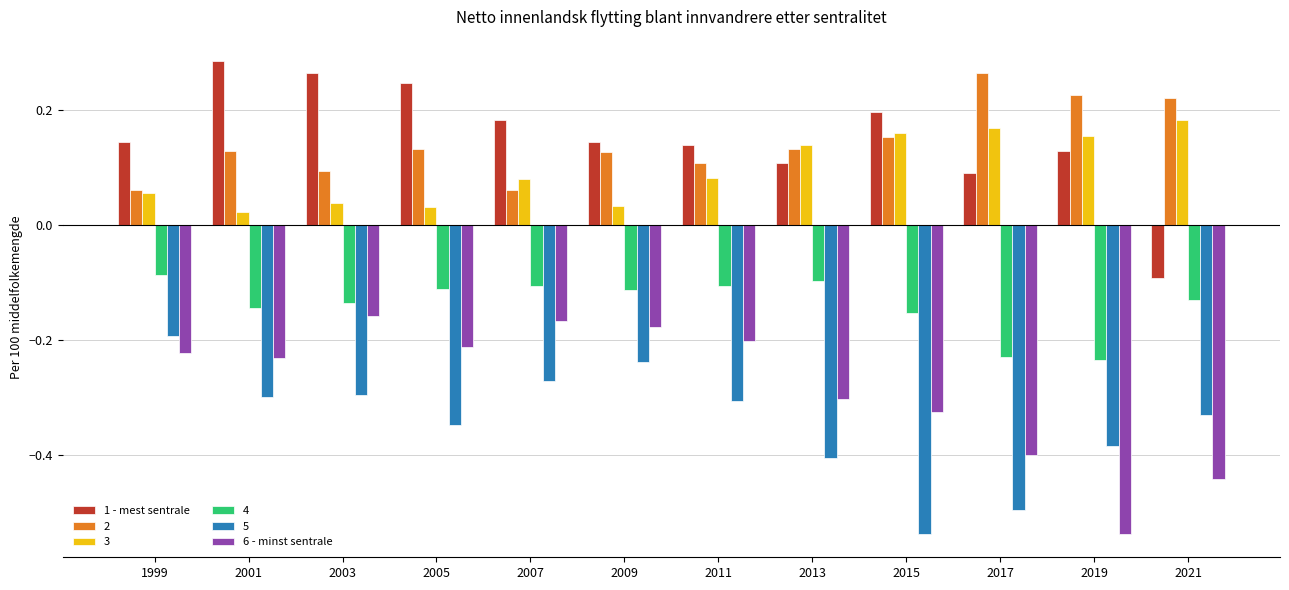

Which category has the lowest value in the 1 - mest sentrale series?

2021